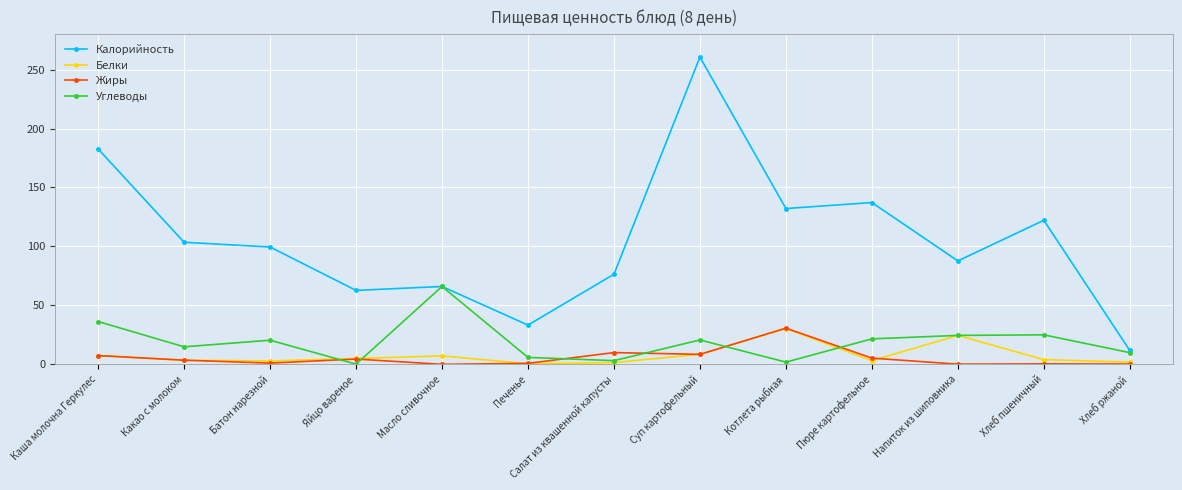

True or false: Калорийность has a value of 185.3 at Какао с молоком.

False